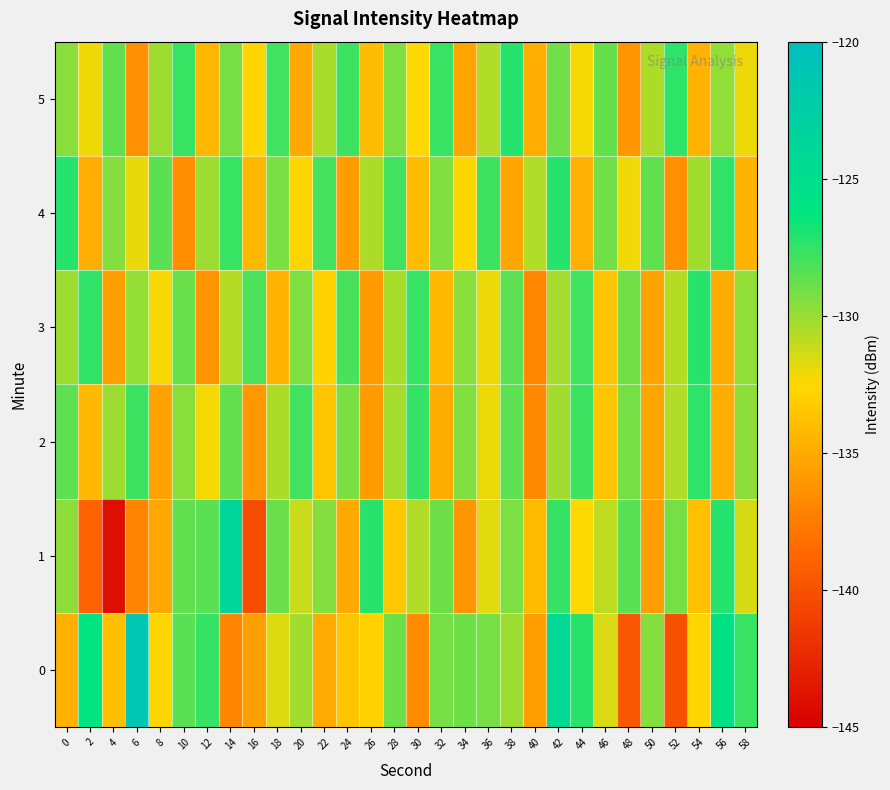

Which series has the largest range (max minus min)?

1